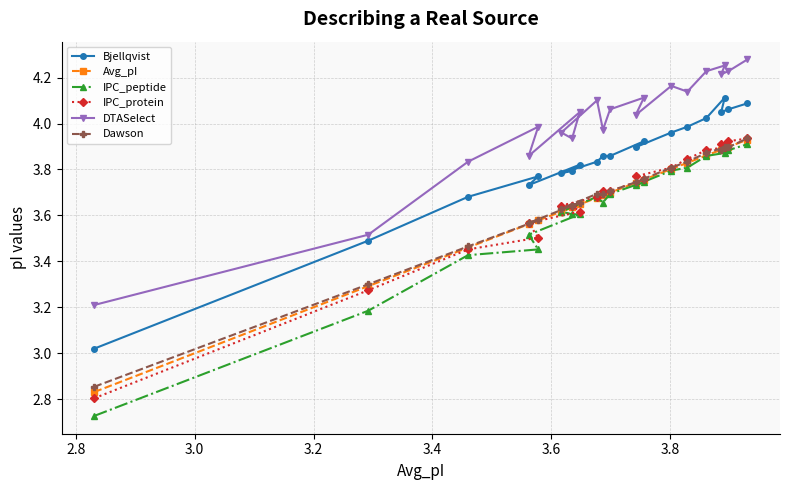

Which series has the widest spread of values?

IPC_peptide